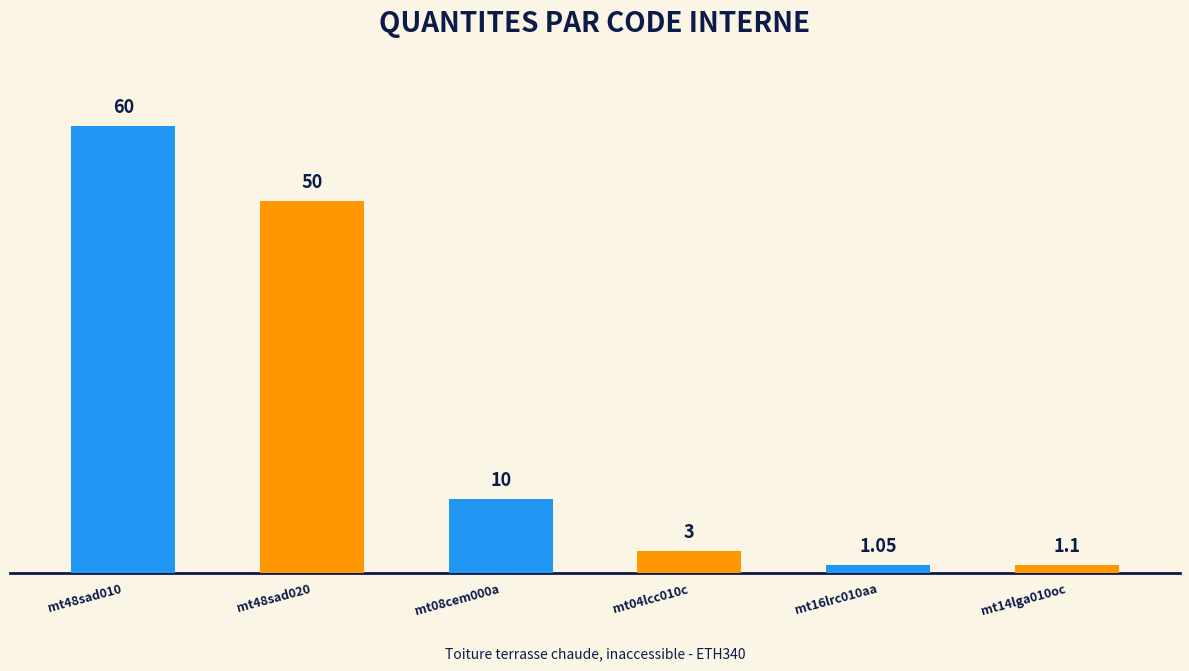

Which category has the highest value across all series?

mt48sad010